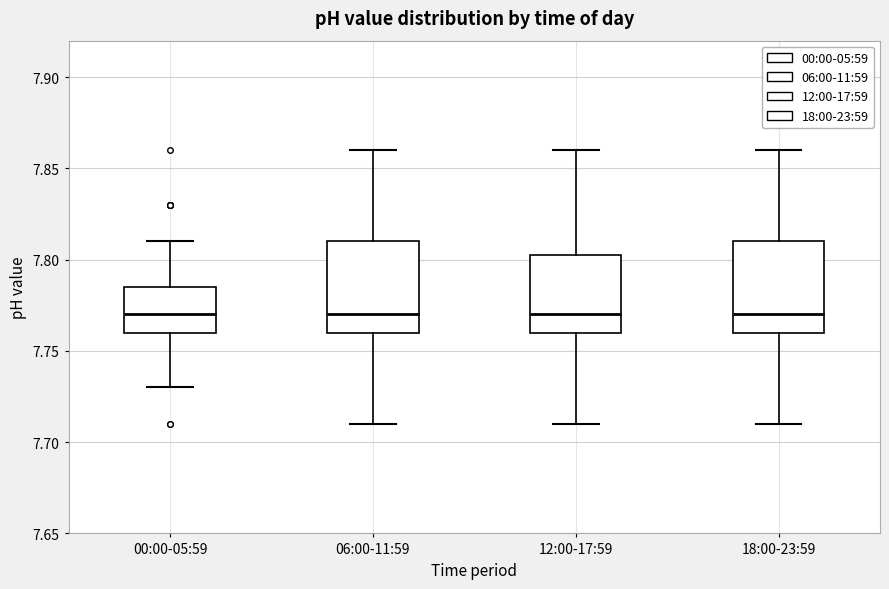

Reading left to right, read every box against the y-axis: the position of its median line, the range the box covers, and the ends of its whiskers. The values are not printed on the chart, so give them approximately, as read against the axis.

00:00-05:59: median 7.770, box 7.760 to 7.785, whiskers 7.730 to 7.810
06:00-11:59: median 7.770, box 7.760 to 7.810, whiskers 7.710 to 7.860
12:00-17:59: median 7.770, box 7.760 to 7.805, whiskers 7.710 to 7.860
18:00-23:59: median 7.770, box 7.760 to 7.810, whiskers 7.710 to 7.860